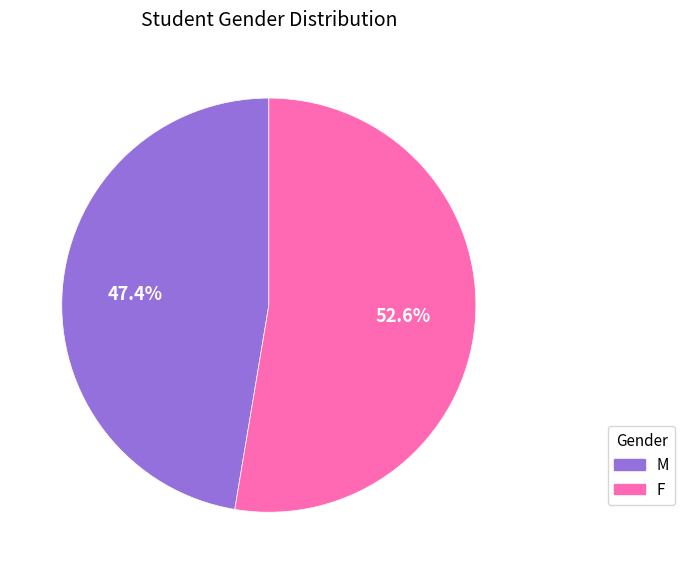

How many segments does this pie chart have?

2